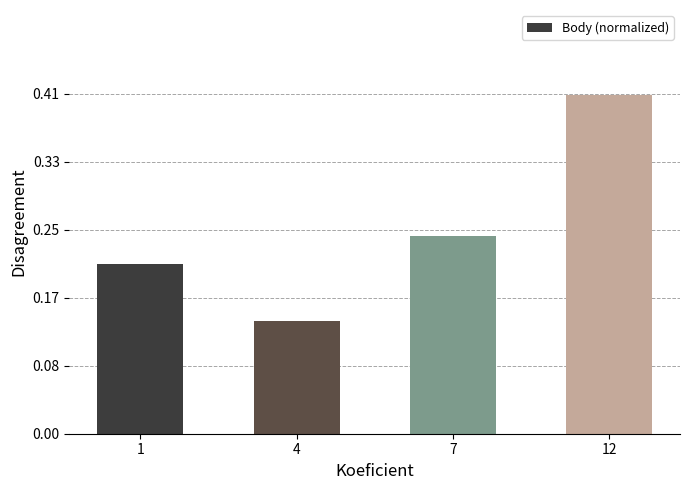

Is it true that the value at 1 is 0.1?

False